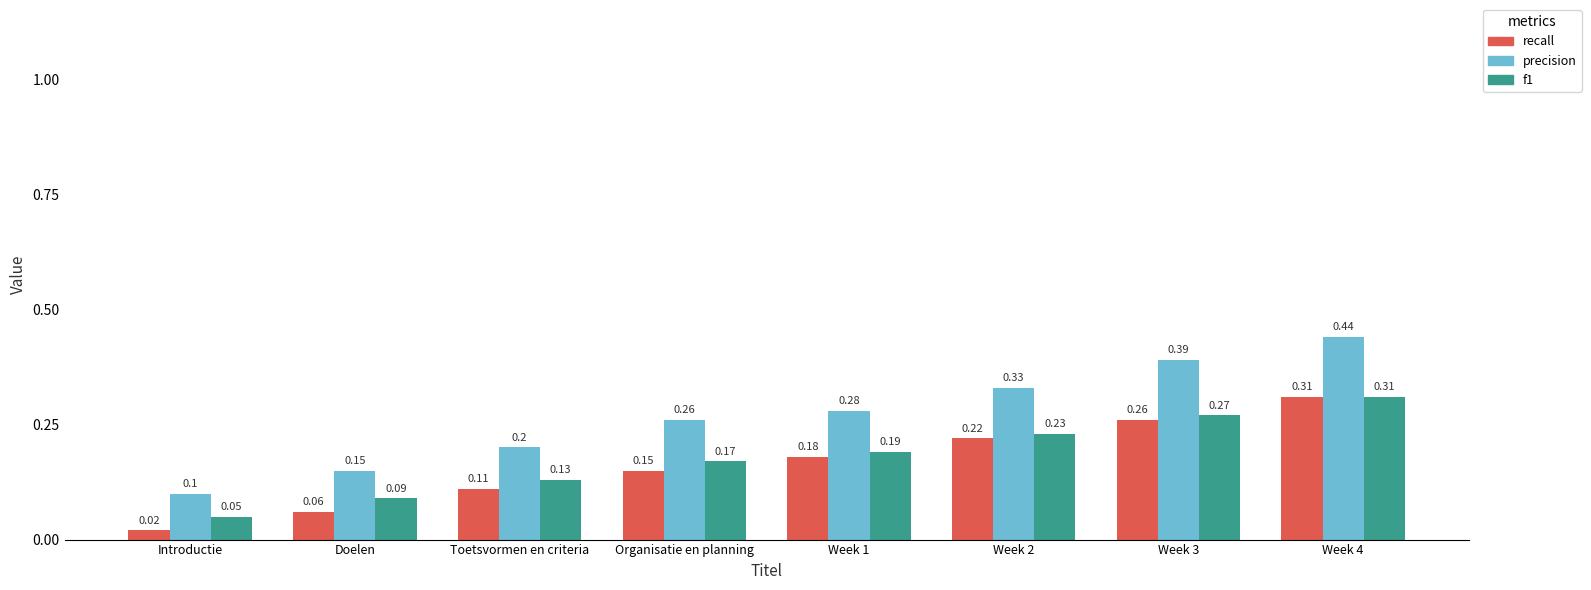

True or false: precision has a value of 0.1 at Organisatie en planning.

False